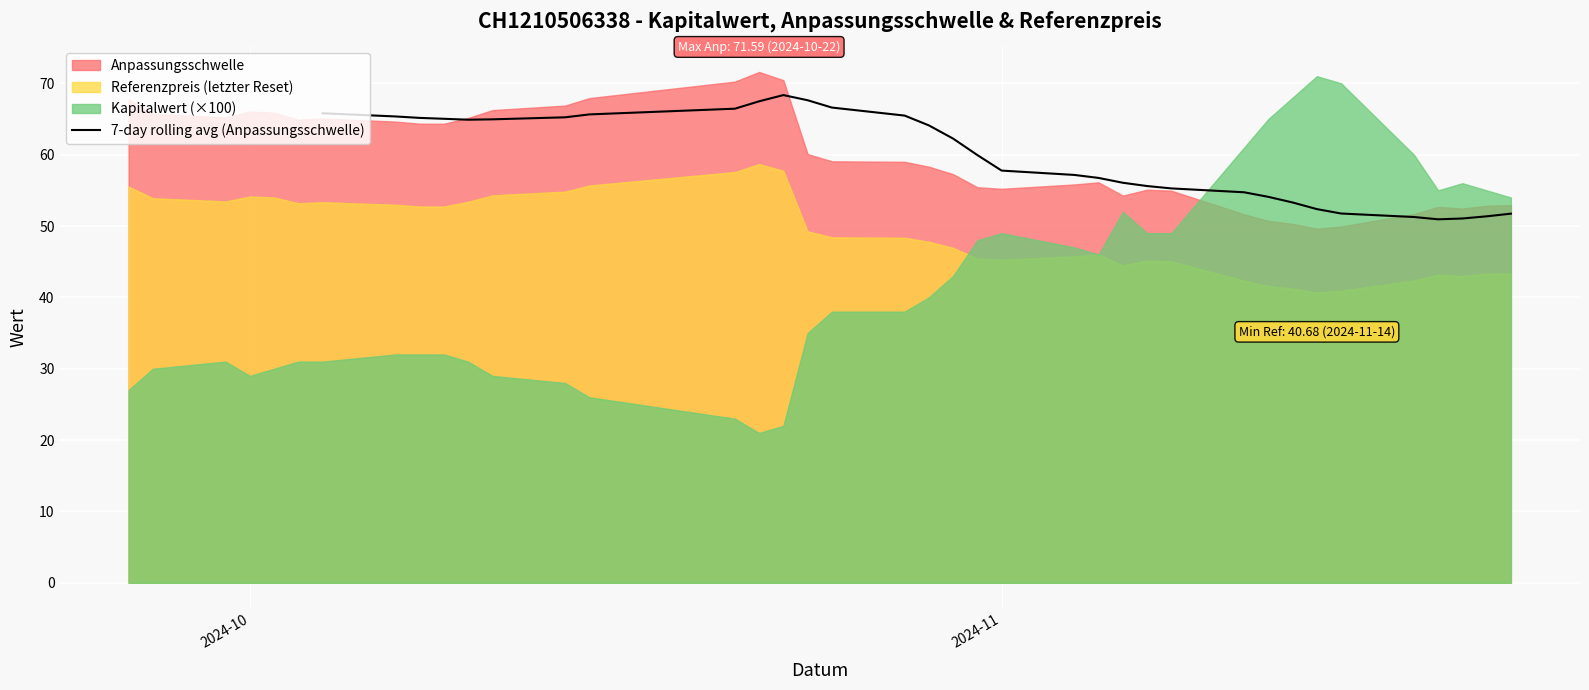

What is the highest value of the 7-day rolling avg (Anpassungsschwelle) series?

68.4